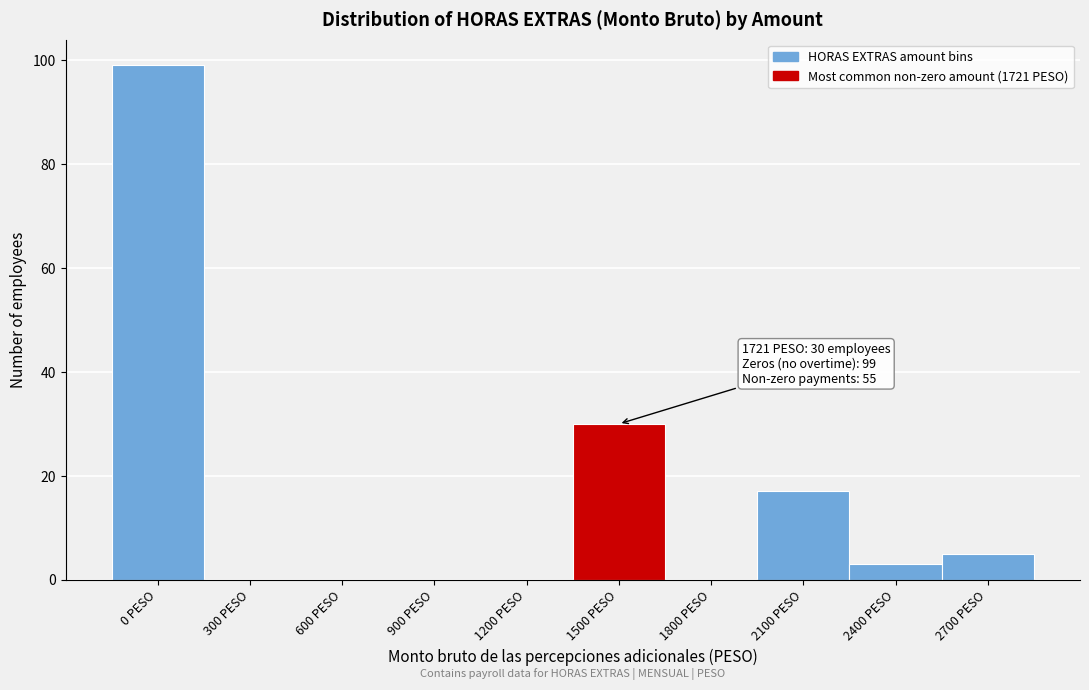

Reading left to right, extract all data points from this chart.

0 PESO=99	300 PESO=0	600 PESO=0	900 PESO=0	1200 PESO=0	1500 PESO=30	1800 PESO=0	2100 PESO=17	2400 PESO=3	2700 PESO=5